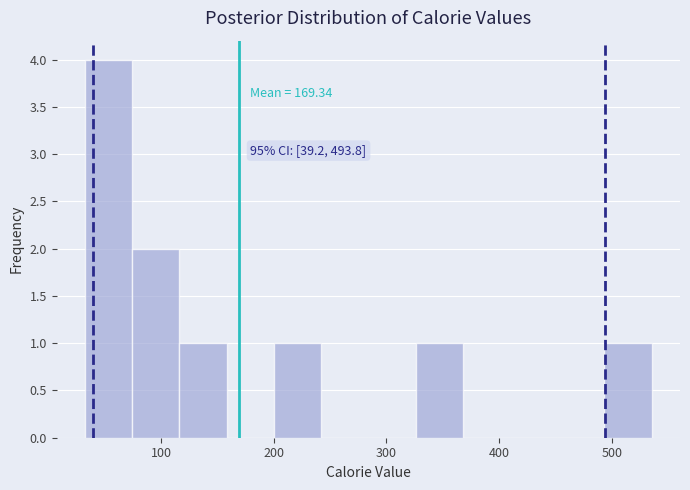

Over which range of the x-axis is the bar tallest?

30 to 70